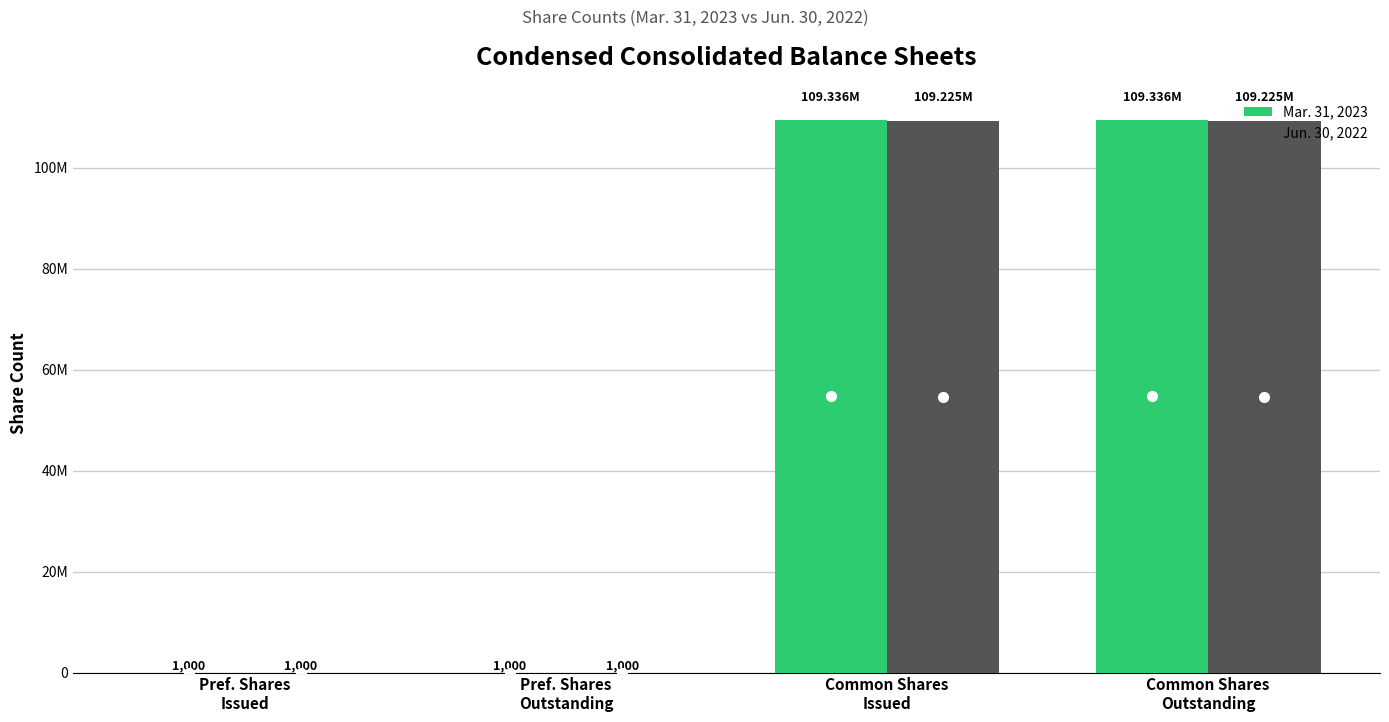

At which label is Mar. 31, 2023 closest to 54668500?

Pref. Shares
Issued